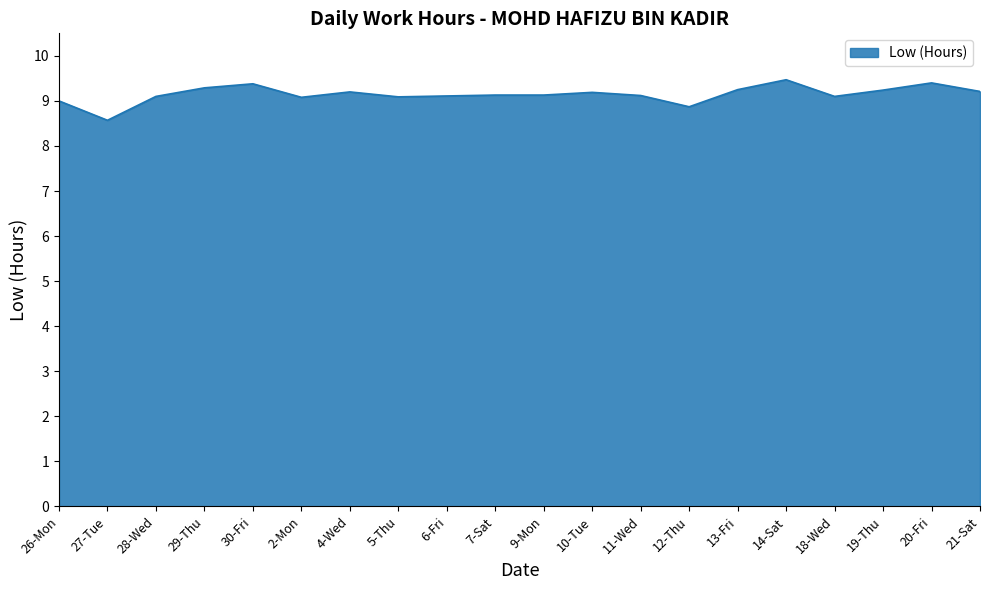

Where is the first local maximum?

30-Fri